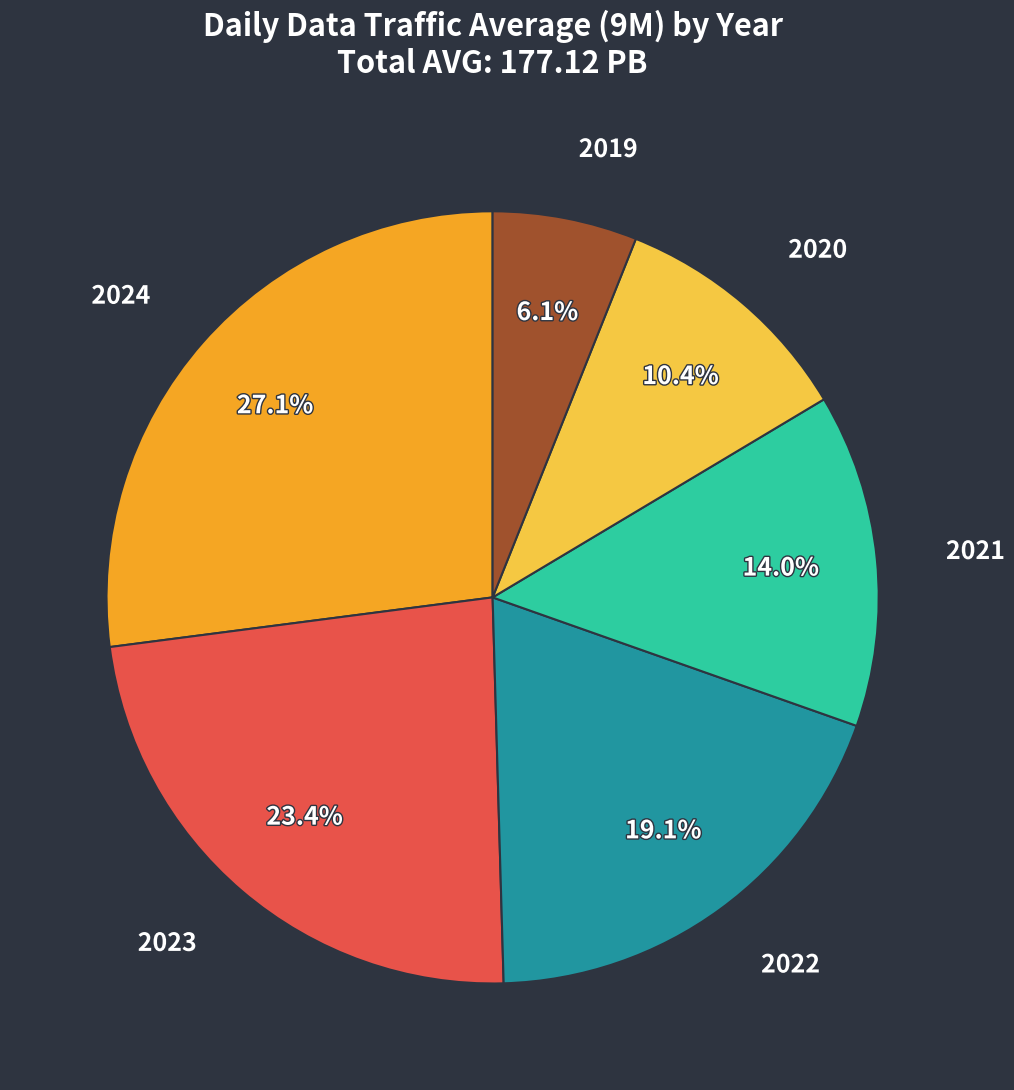

To the nearest percent, what portion does 2019 represent?

6%